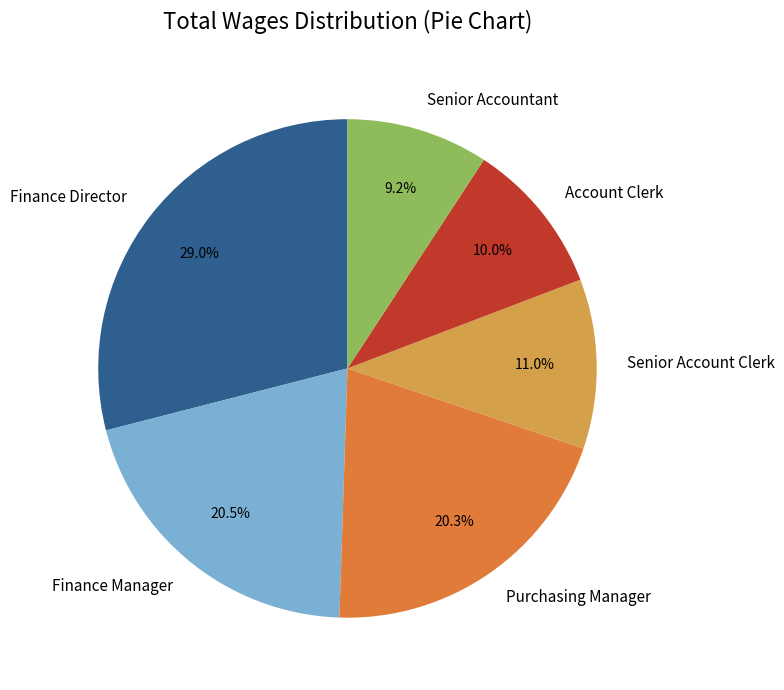

To the nearest percent, what is the combined percentage of Senior Accountant and Finance Director?

38%